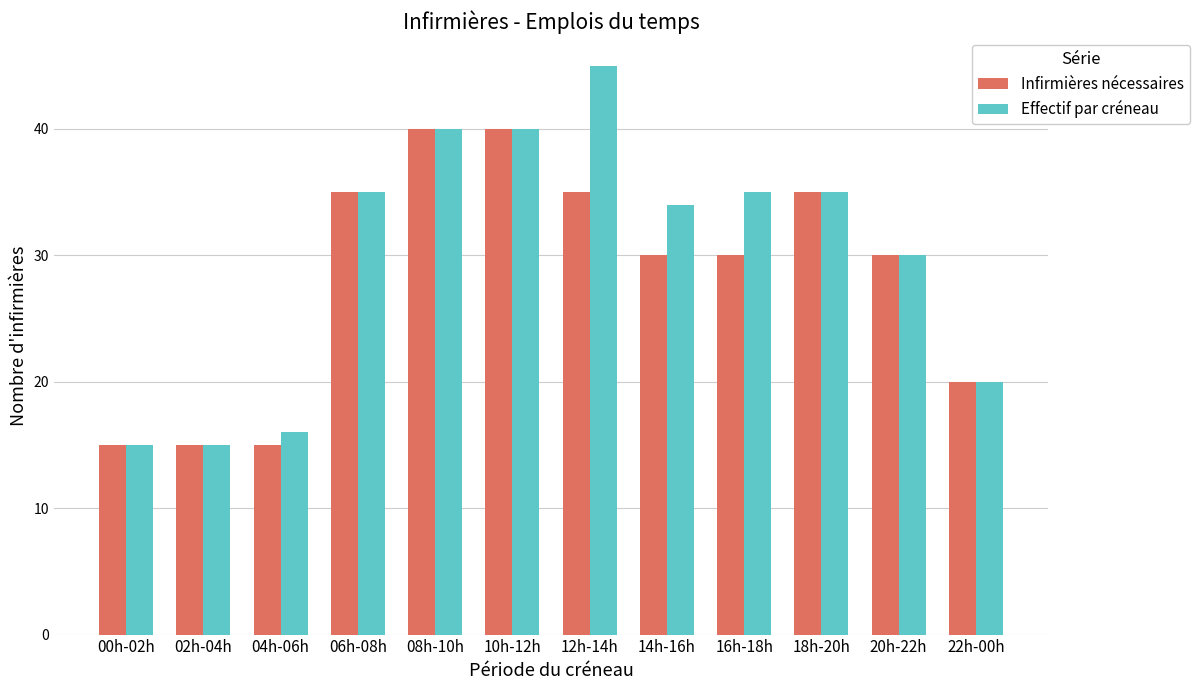

How many bars are there in each group?

2